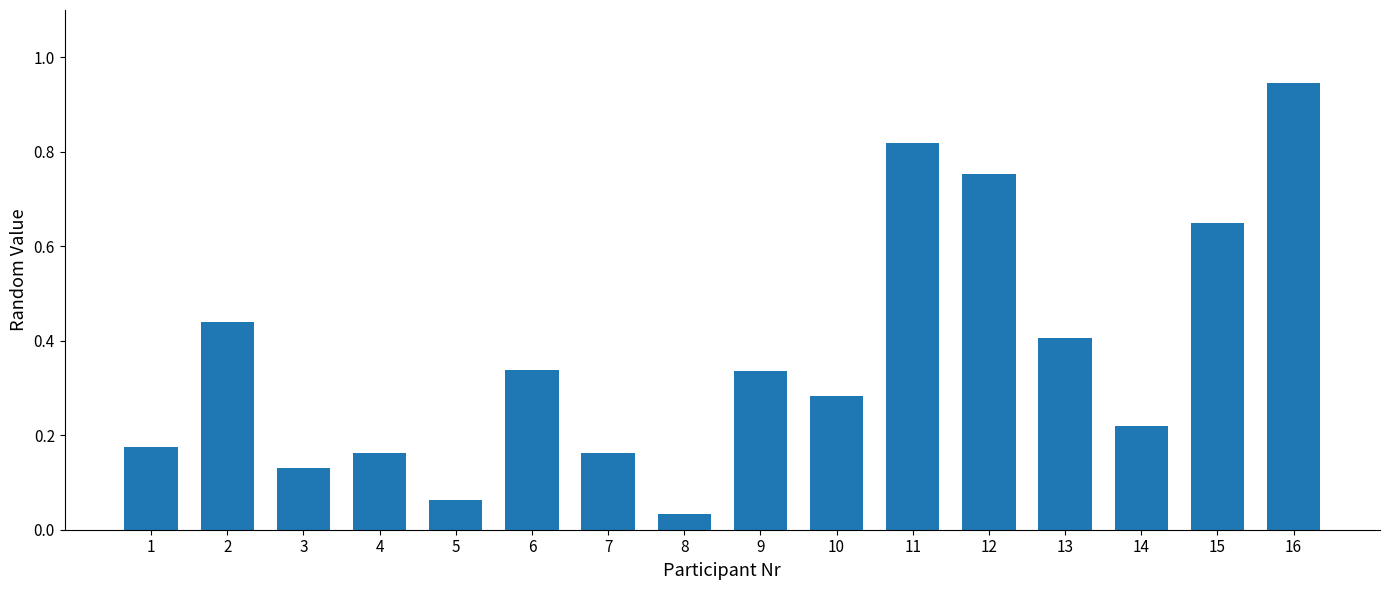

Where is the data nearest to the value 0?

8